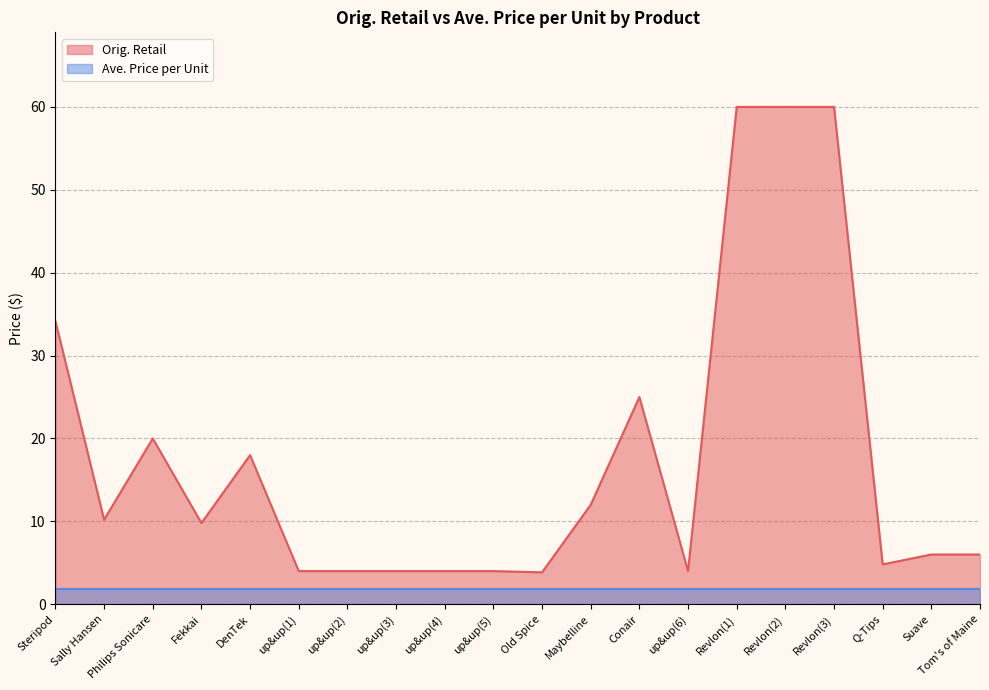

True or false: there are more than 1 points higher than both neighbors.

True